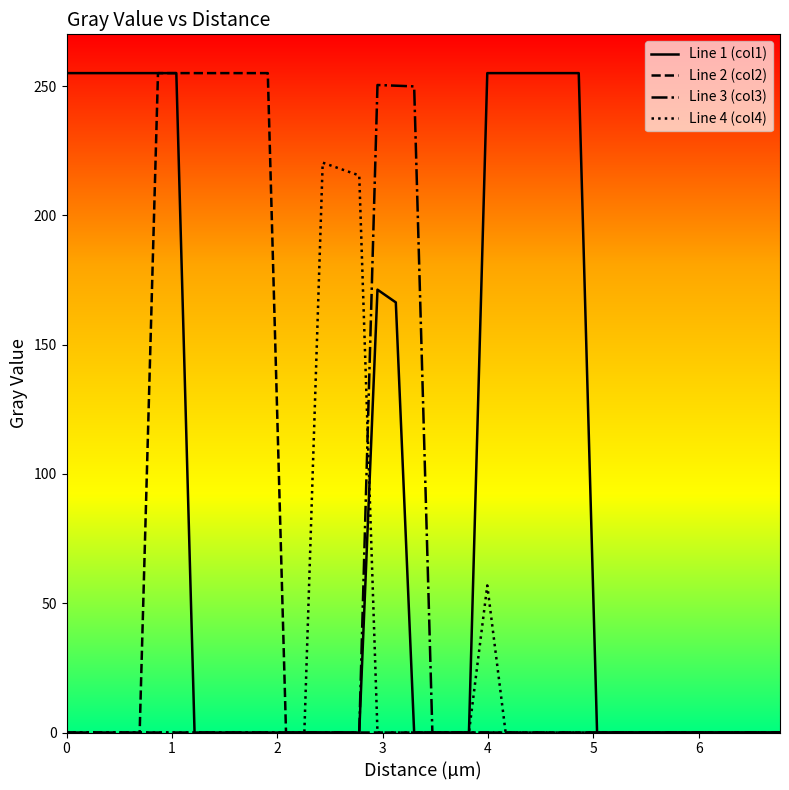

Which series has the largest total across all categories?

Line 1 (col1)